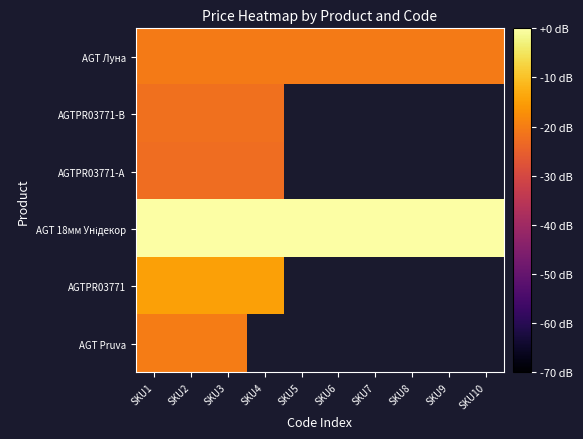

At which label does AGT 18мм Унідекор reach its peak?

SKU1